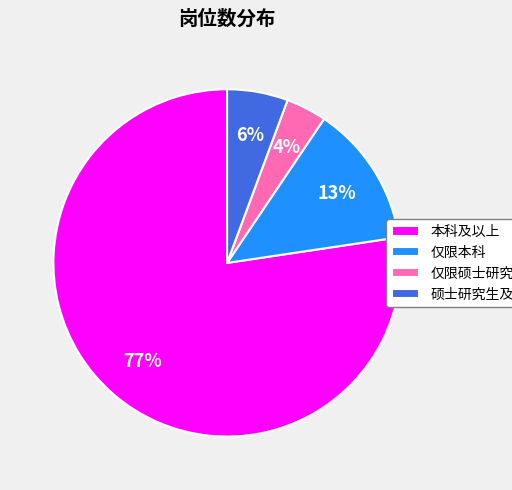

What is the ratio of the value at 硕士研究生及以上 to the value at 本科及以上?

0.1